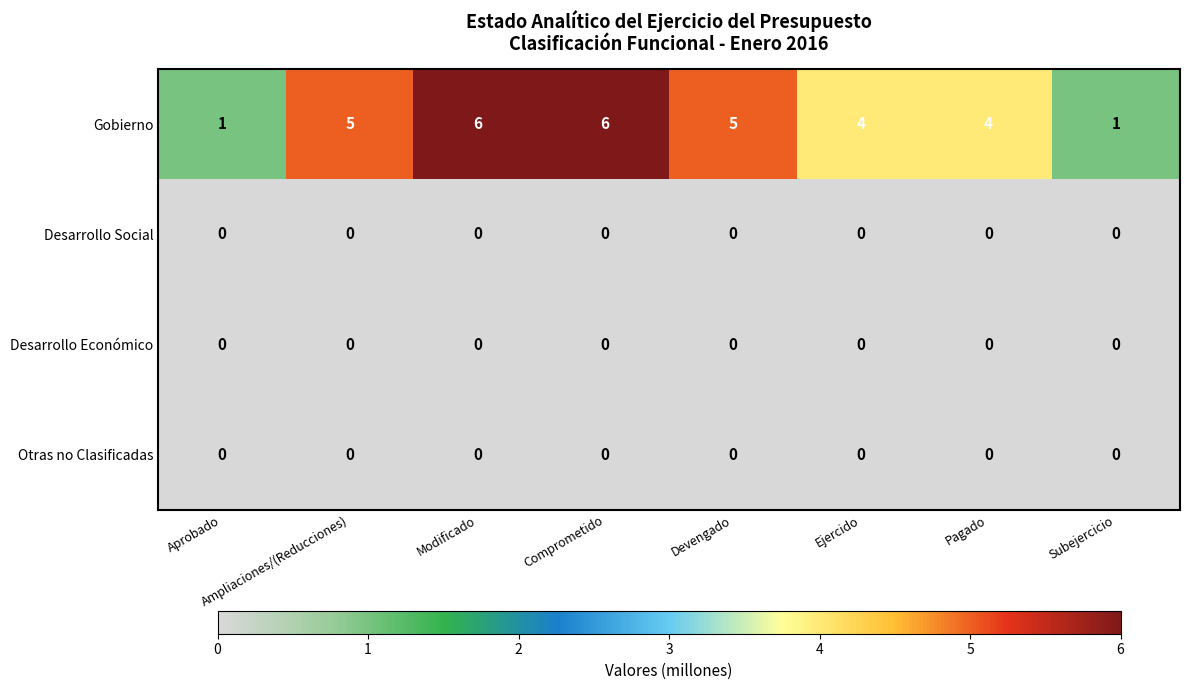

Which series has the widest spread of values?

Gobierno